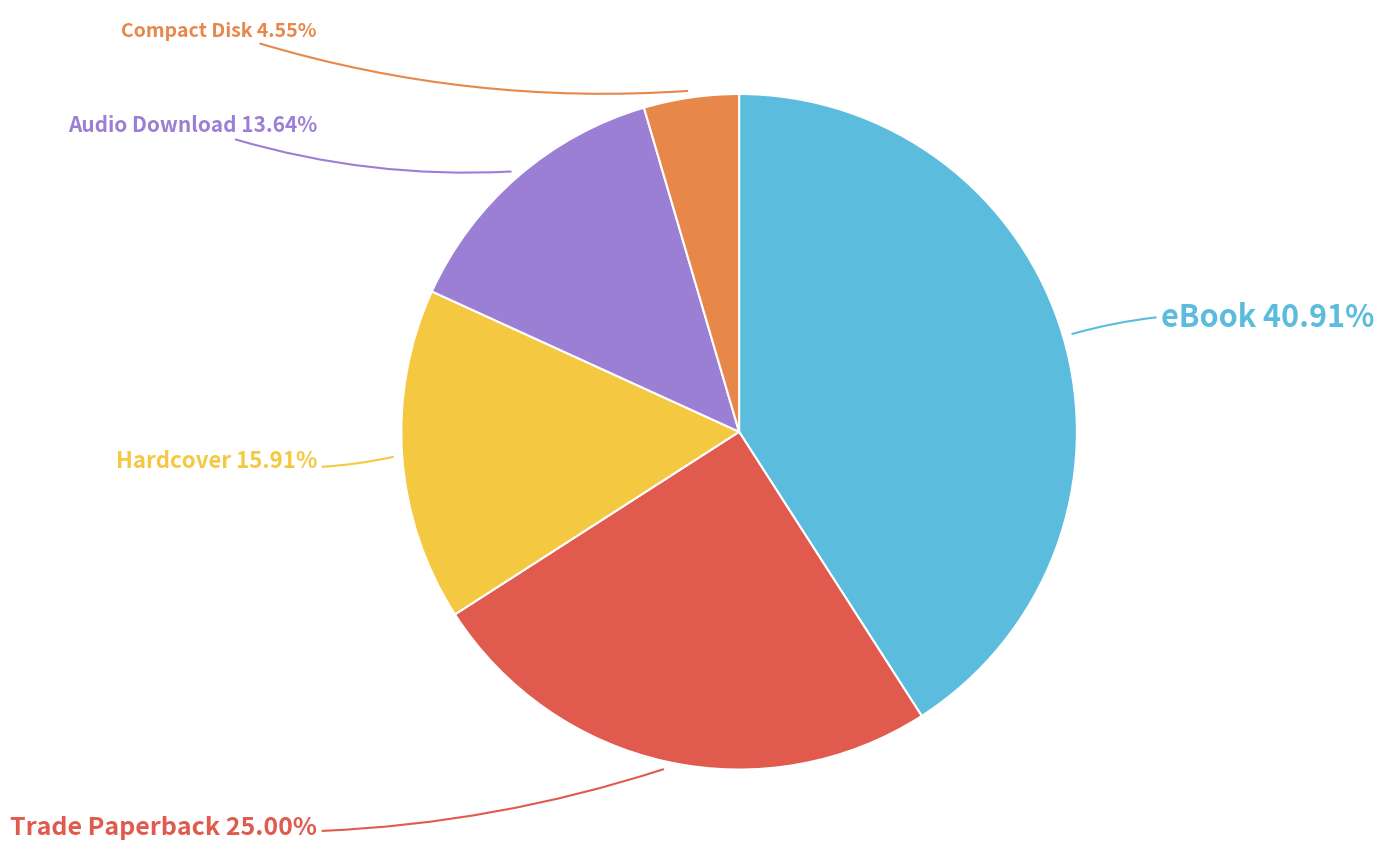

Is there a majority slice in this chart?

No